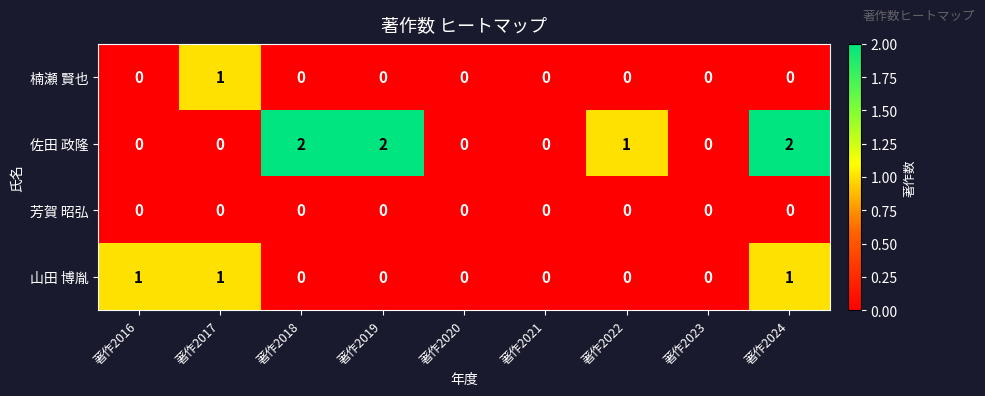

The 楠瀬 賢也 series shows 1 at 著作2017. True or false?

True